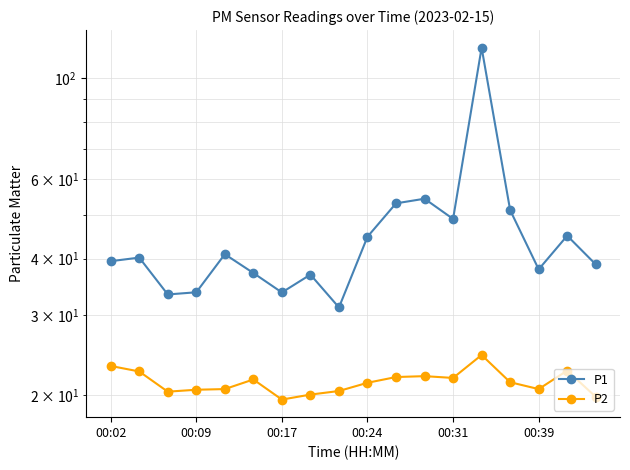

What are all the series names shown in the legend?

P1, P2